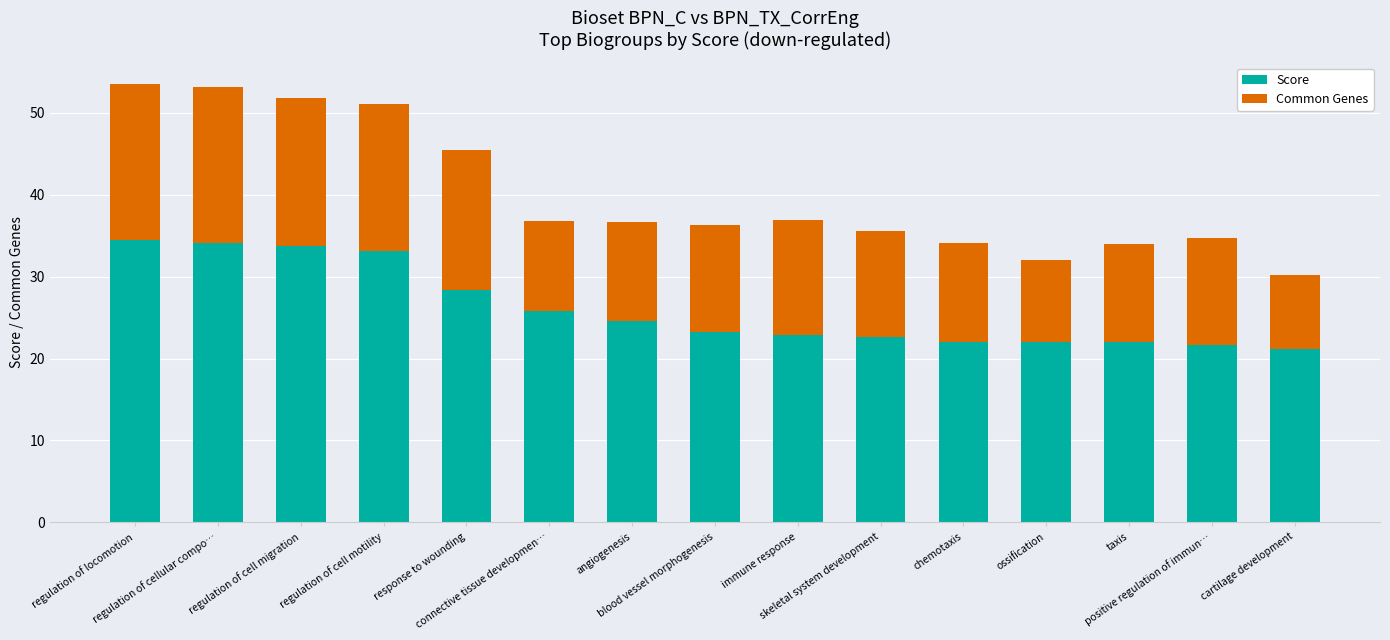

What is the difference between the maximum and minimum values in the Score series?

13.3